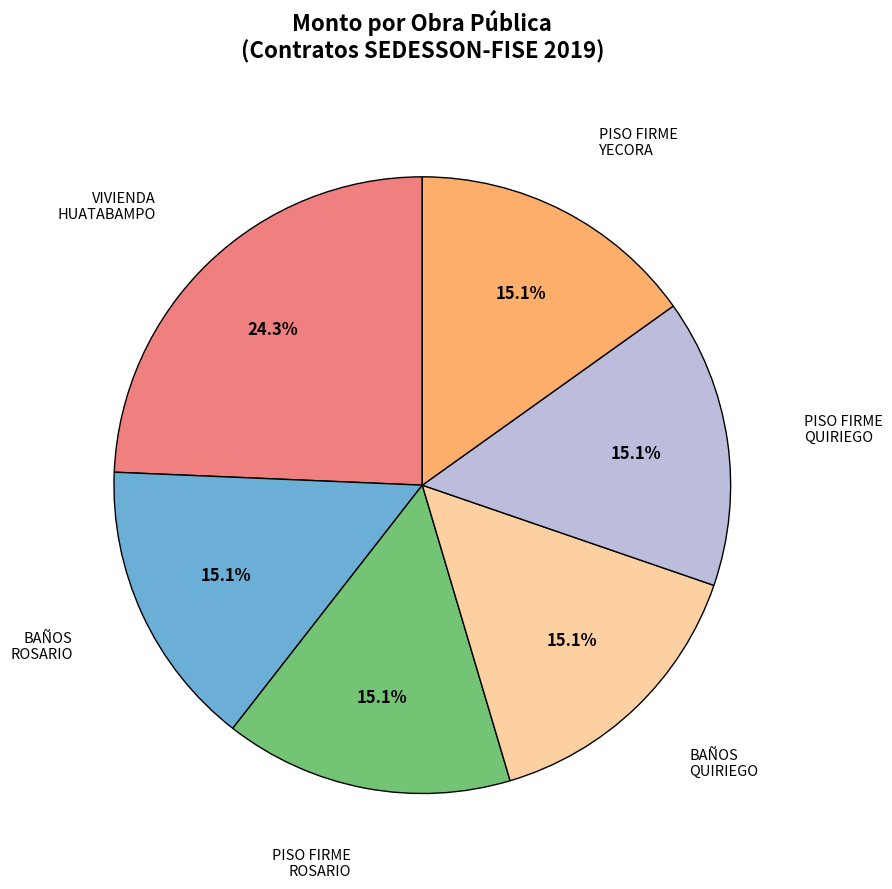

Is the sum of PISO FIRME QUIRIEGO and PISO FIRME ROSARIO greater than half?

No